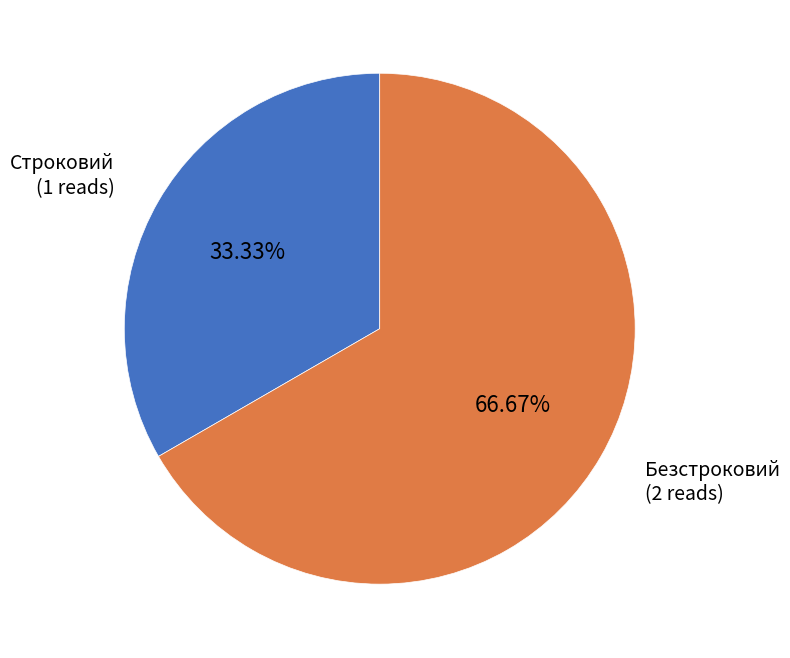

How many segments does this pie chart have?

2